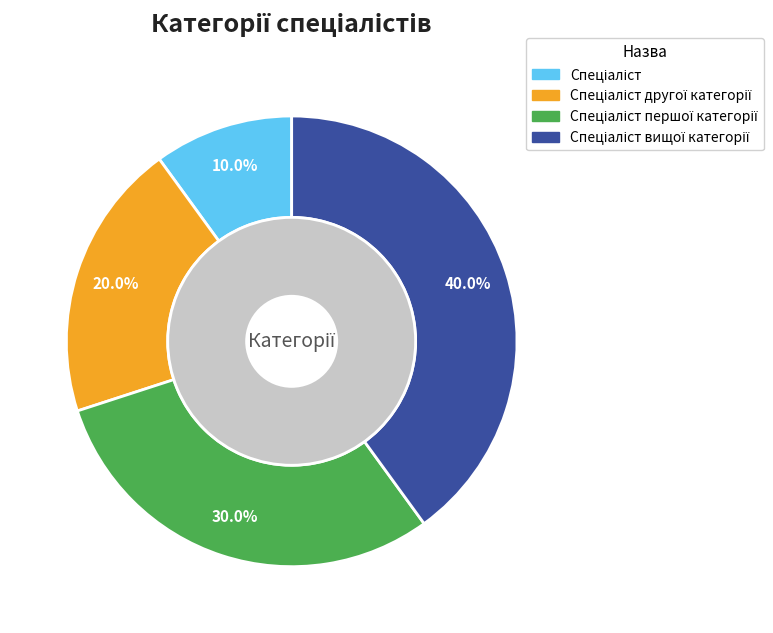

Is Спеціаліст the majority of the pie?

No